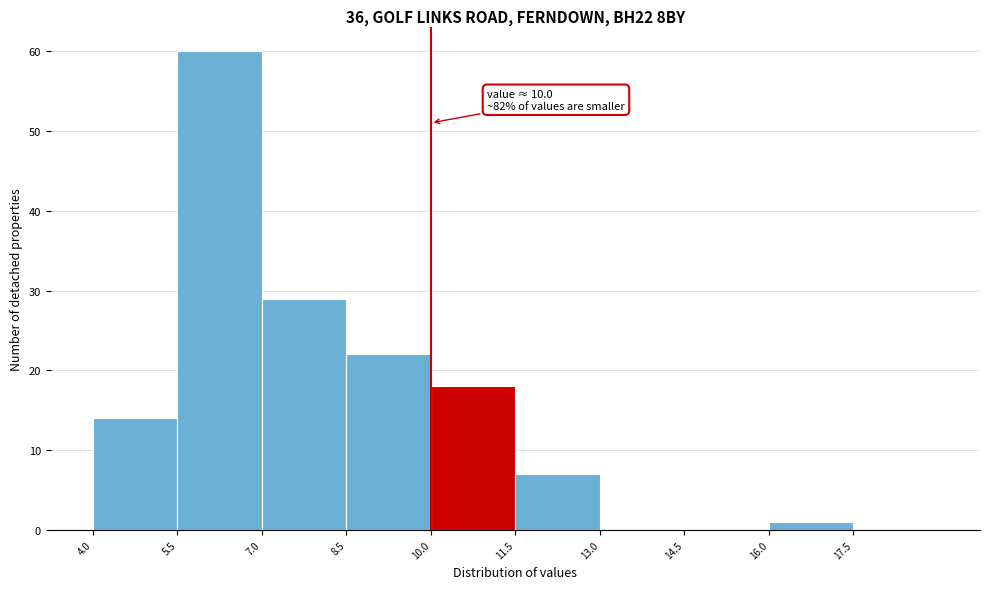

Over which range of the x-axis is the bar tallest?

5.5 to 7.0